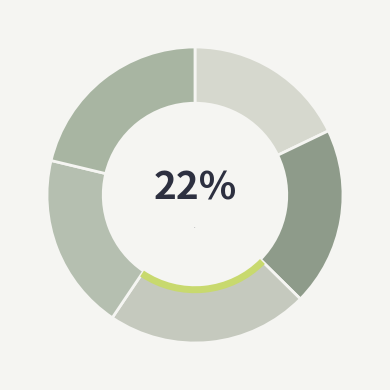

The Canada velocity grid v8 slice represents 22% of the pie. True or false?

True